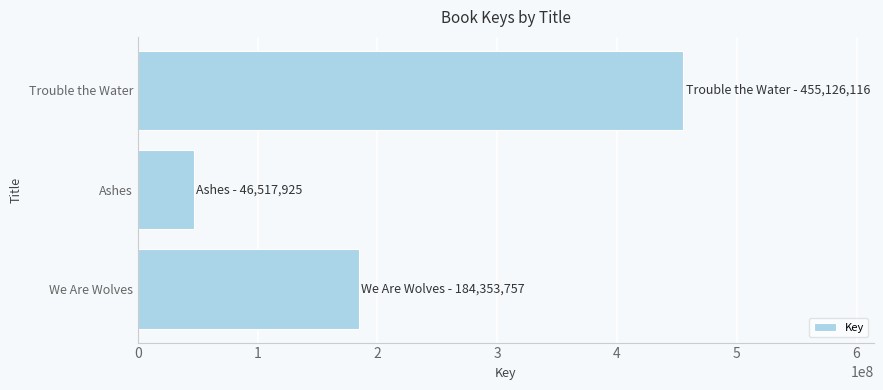

What is the average value?

228665933